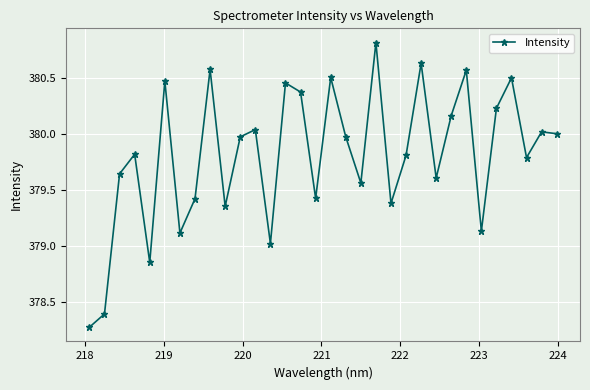

What is the greatest value displayed?

380.8